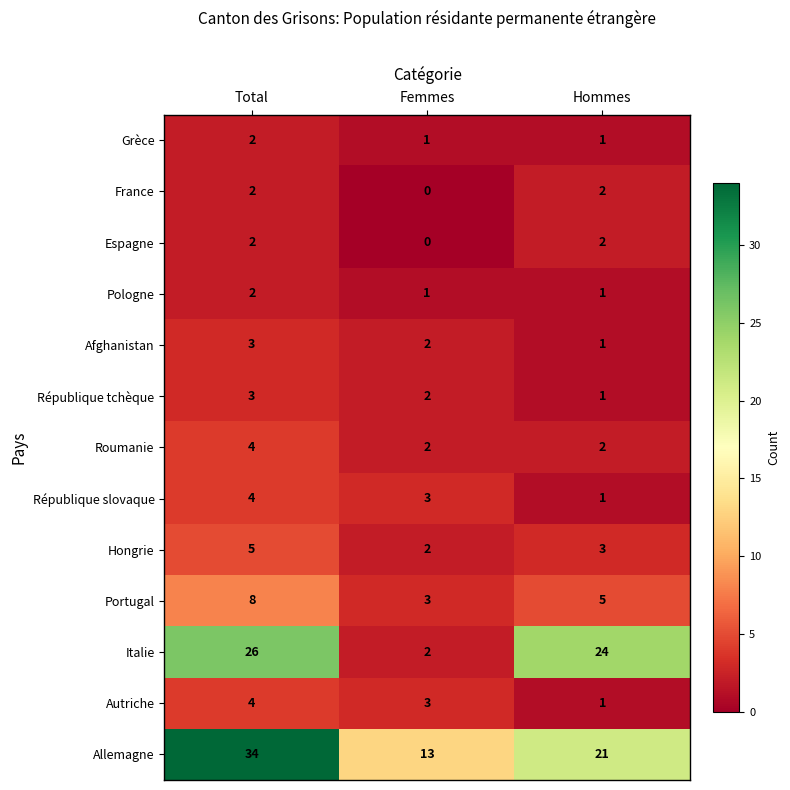

Count the number of data series in this chart.

13